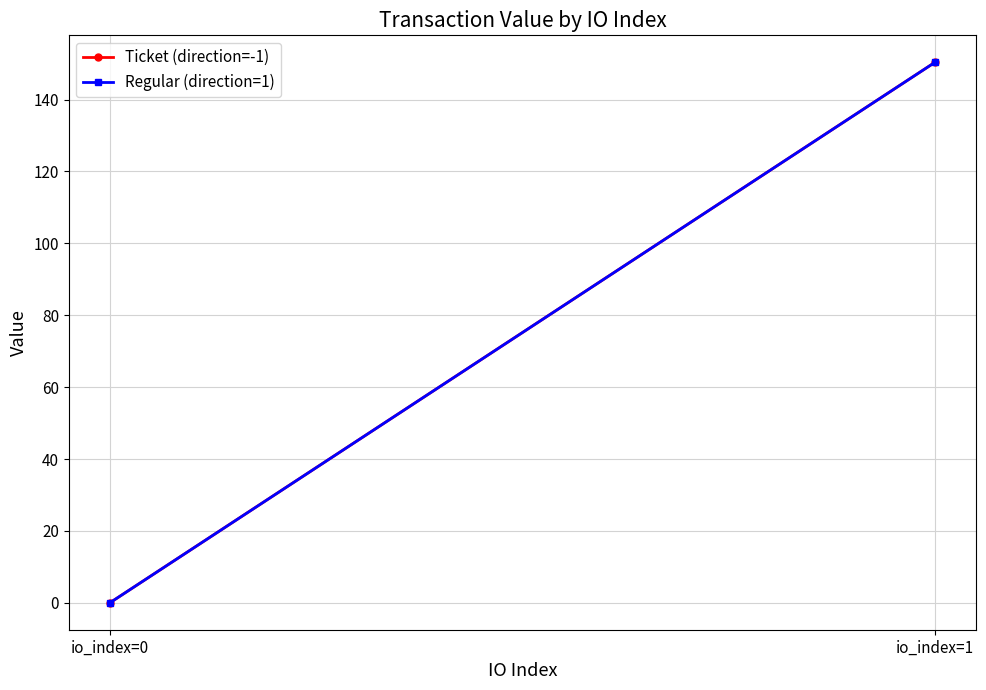

What is the total value across all series at io_index=1?

300.7